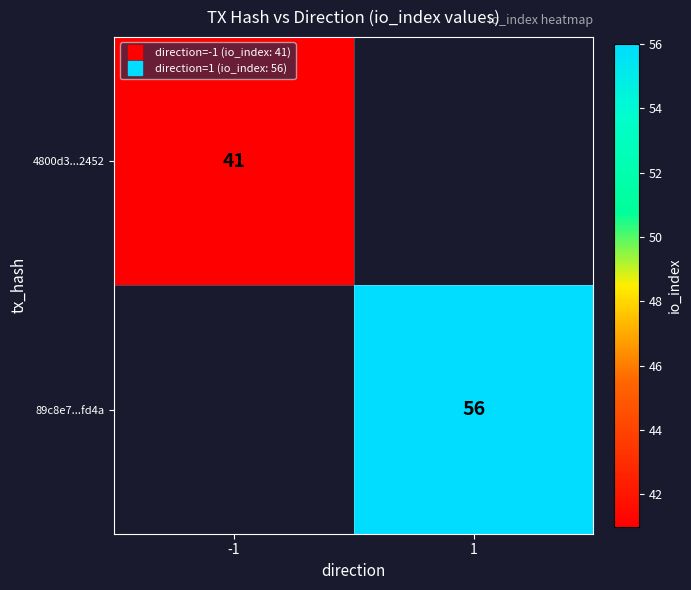

True or false: 4800d3...2452 has a value of 71.6 at -1.

False